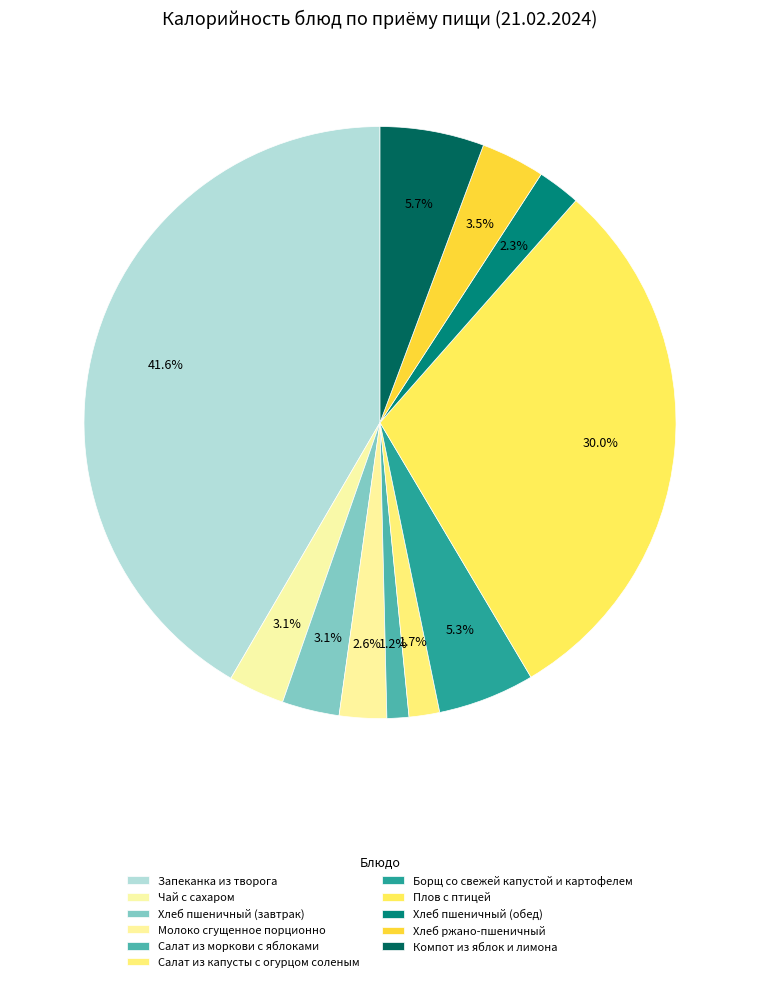

Count the number of slices in the pie.

11